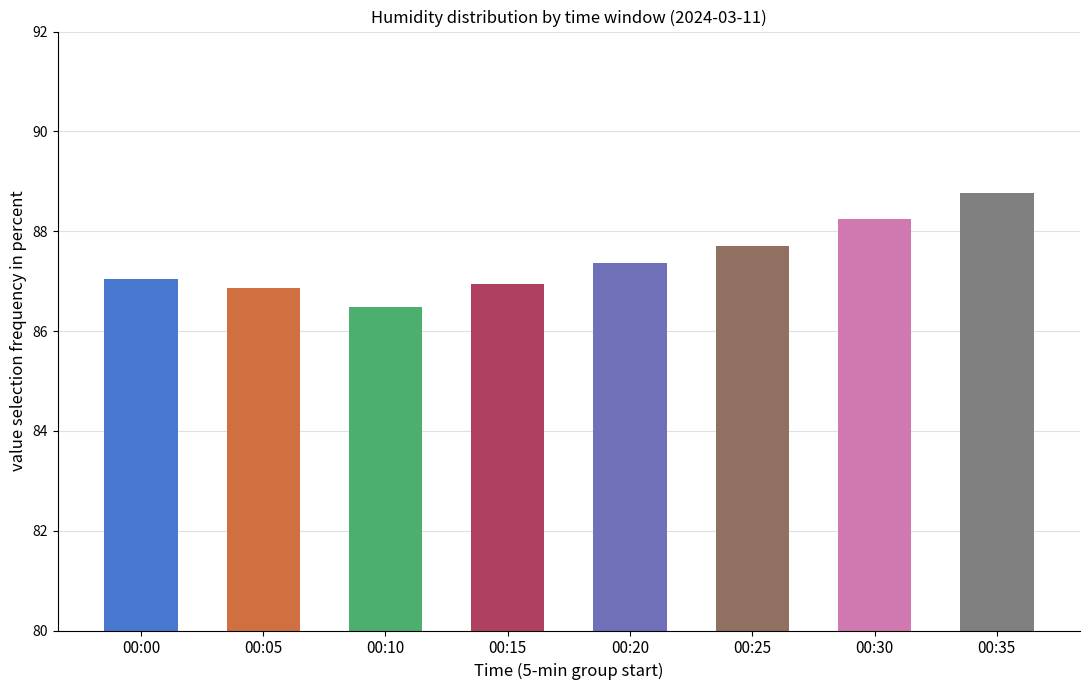

Count the number of categories in the chart.

8